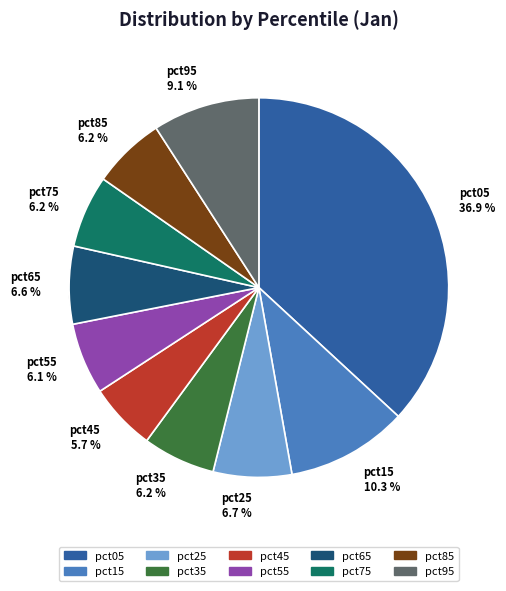

What is the smallest slice in the pie chart?

pct45